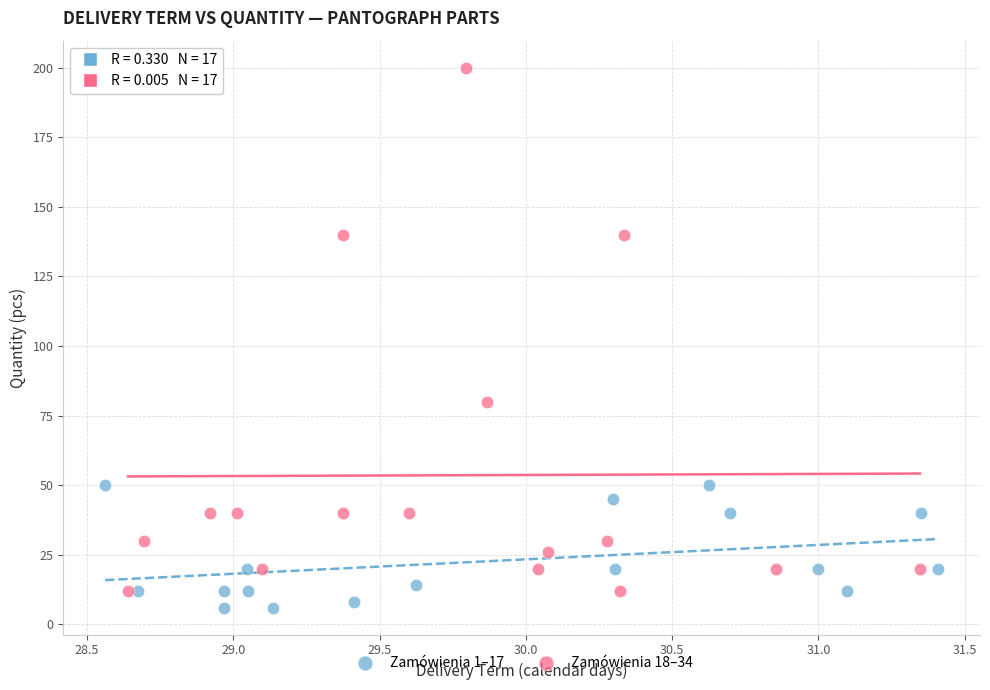

Which series has the largest Y range (max minus min)?

Zamówienia 18–34